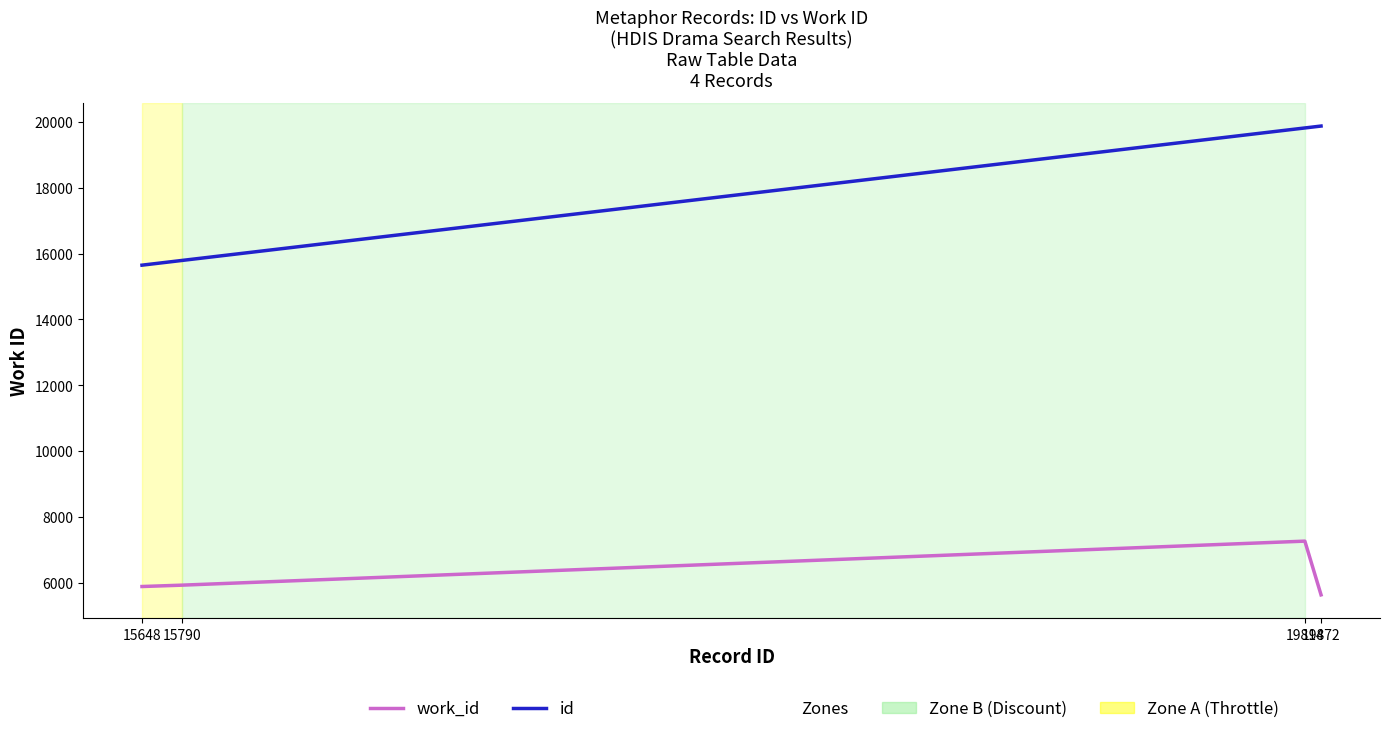

What is the minimum value shown in the chart?

5638